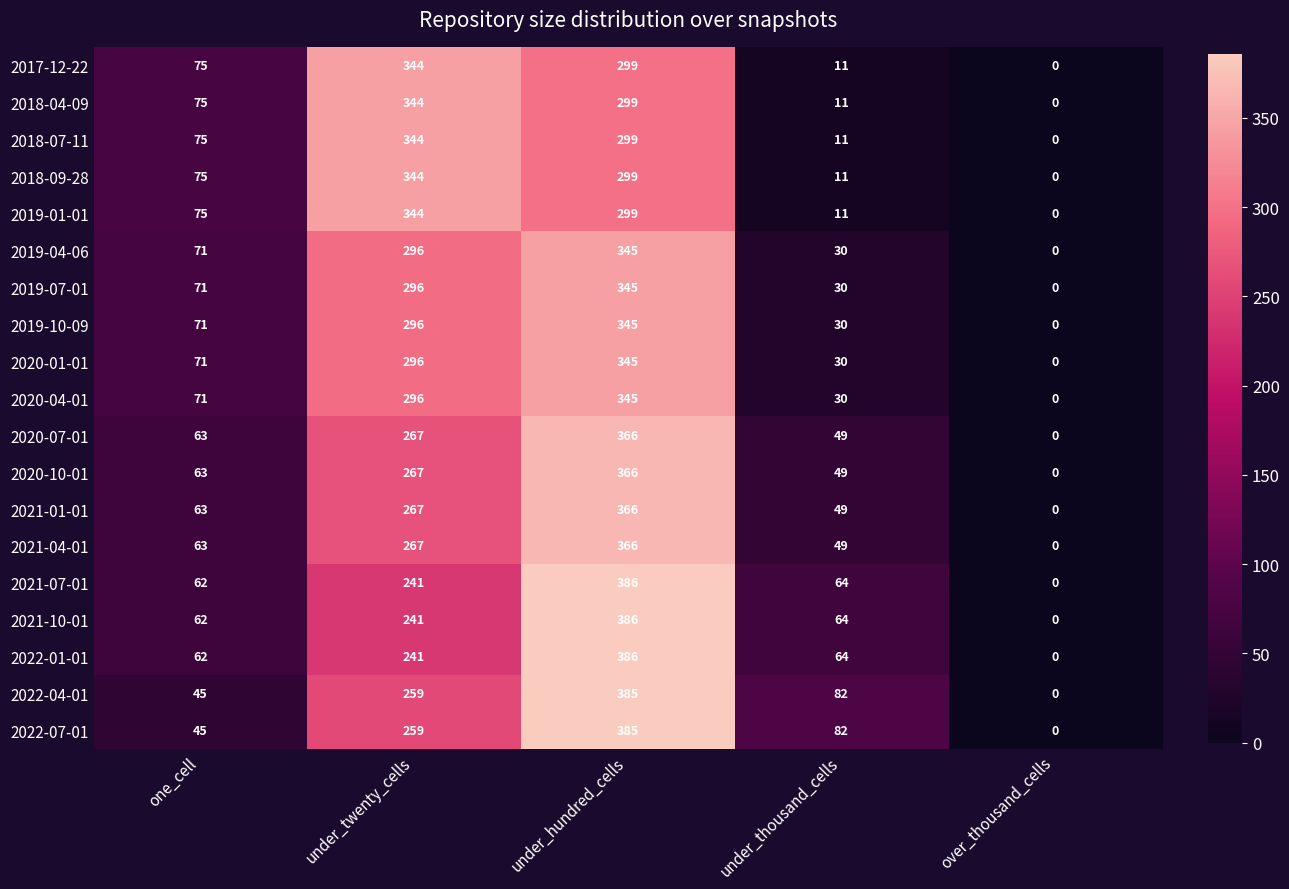

At which category is the sum across all series the highest?

under_hundred_cells